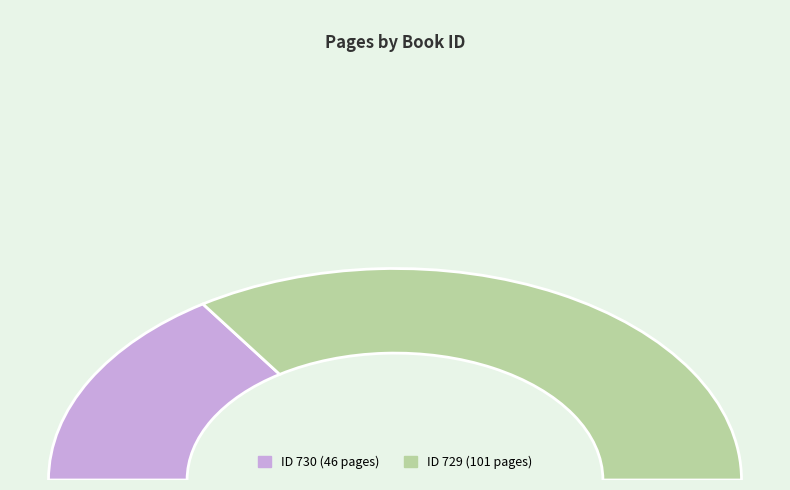

To the nearest percent, what is the combined percentage of 730 and 729?

100%